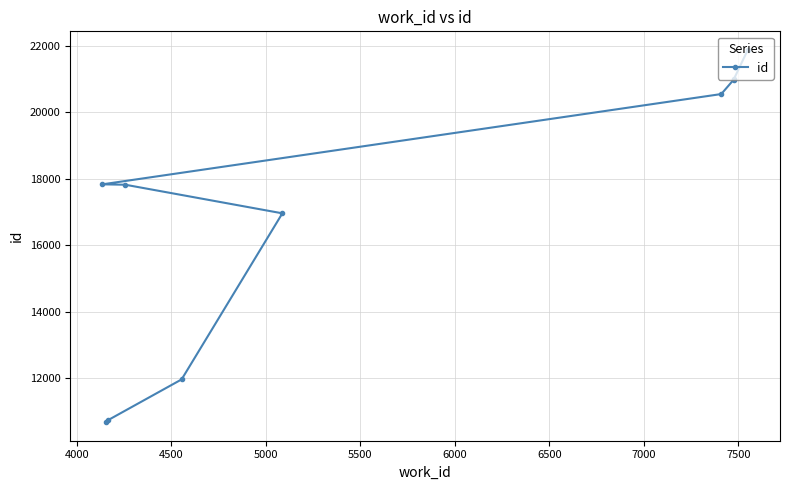

How many values are below 17831?

5